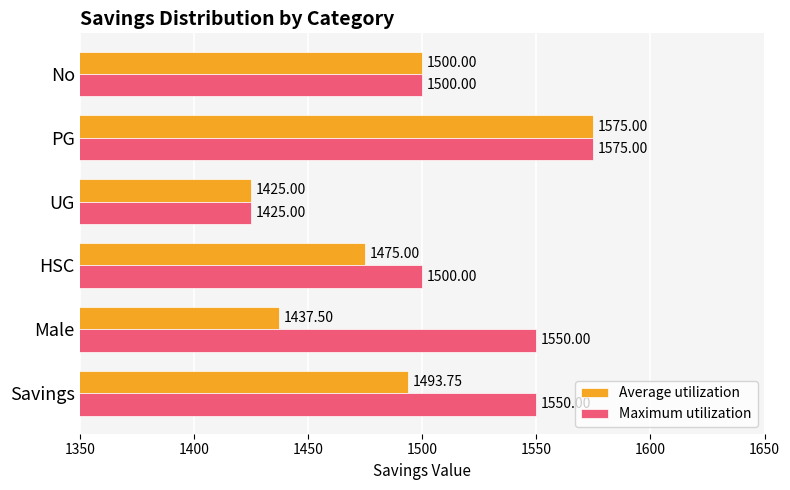

How many categories are shown in the chart?

6